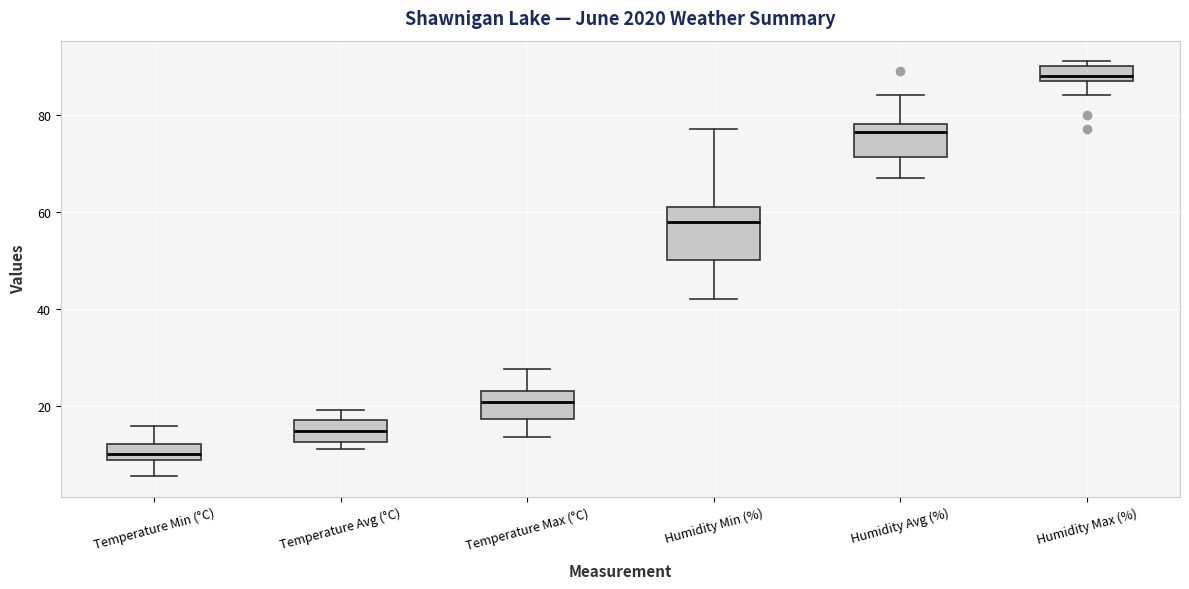

Reading left to right, read every box against the y-axis: the position of its median line, the range the box covers, and the ends of its whiskers. The values are not printed on the chart, so give them approximately, as read against the axis.

Temperature Min (°C): median 10, box 8 to 12, whiskers 6 to 16
Temperature Avg (°C): median 14, box 12 to 18, whiskers 12 (just below the box's lower edge) to 20
Temperature Max (°C): median 20, box 18 to 24, whiskers 14 to 28
Humidity Min (%): median 58, box 50 to 62, whiskers 42 to 78
Humidity Avg (%): median 76, box 72 to 78, whiskers 68 to 84
Humidity Max (%): median 88 (just above the box's lower edge), box 88 to 90, whiskers 84 to 92